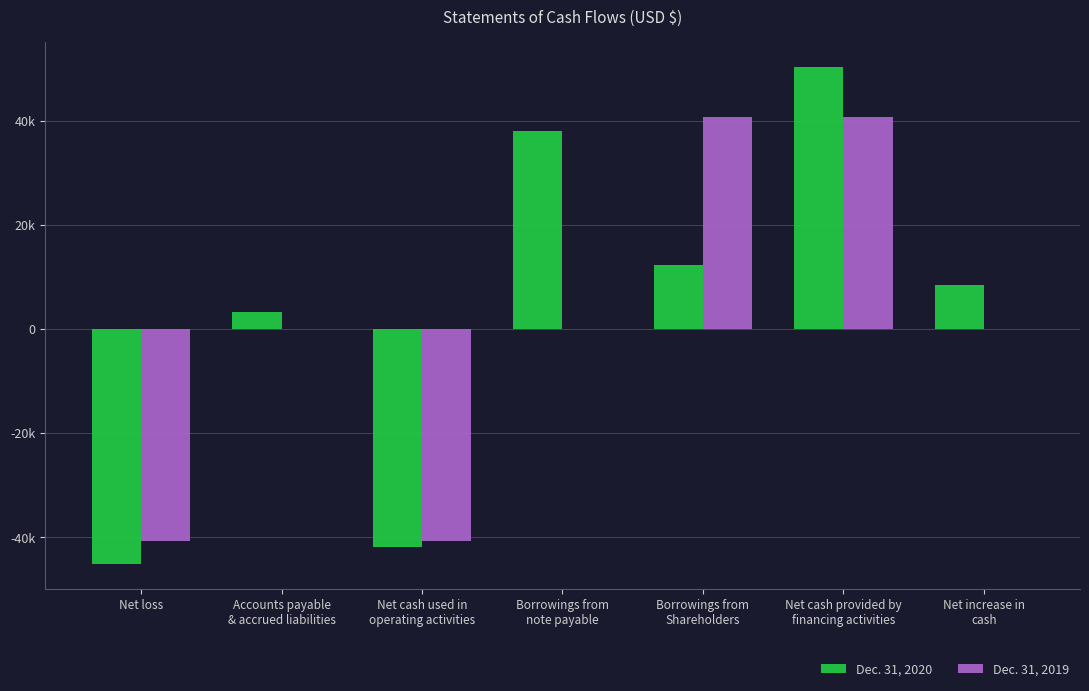

What are all the series names shown in the legend?

Dec. 31, 2020, Dec. 31, 2019